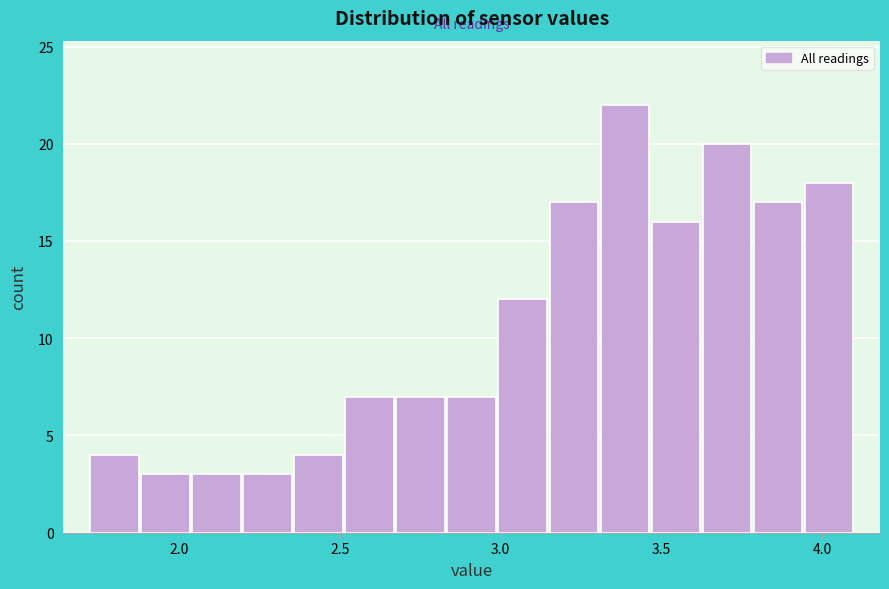

Read against the x-axis, roughly where is the centre of the tallest bar?

3.40